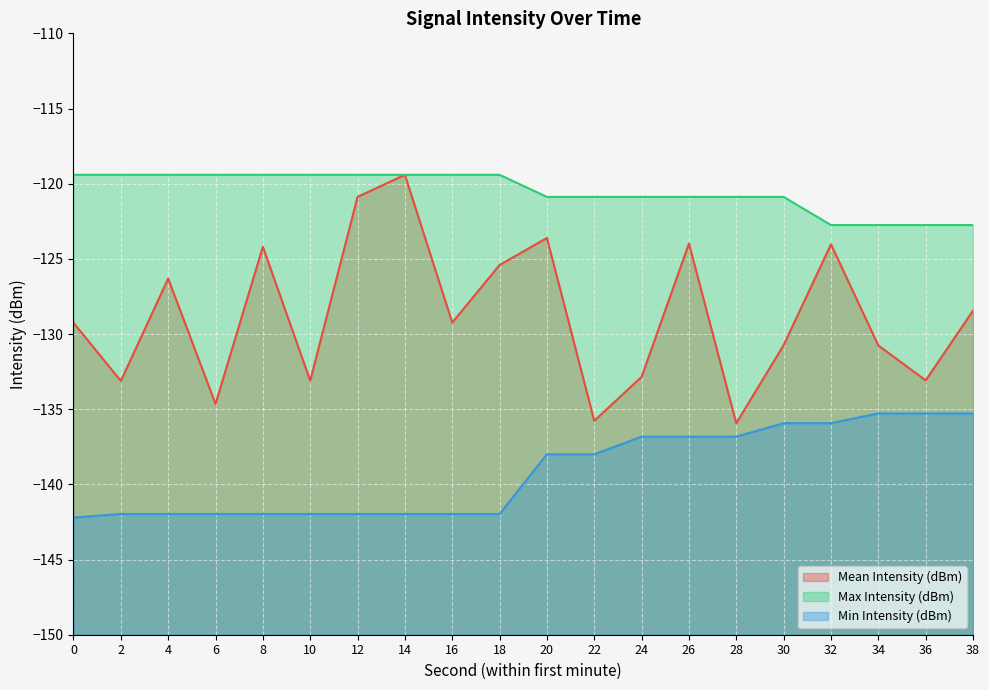

Where does the Min Intensity (dBm) series first go above -138?

24